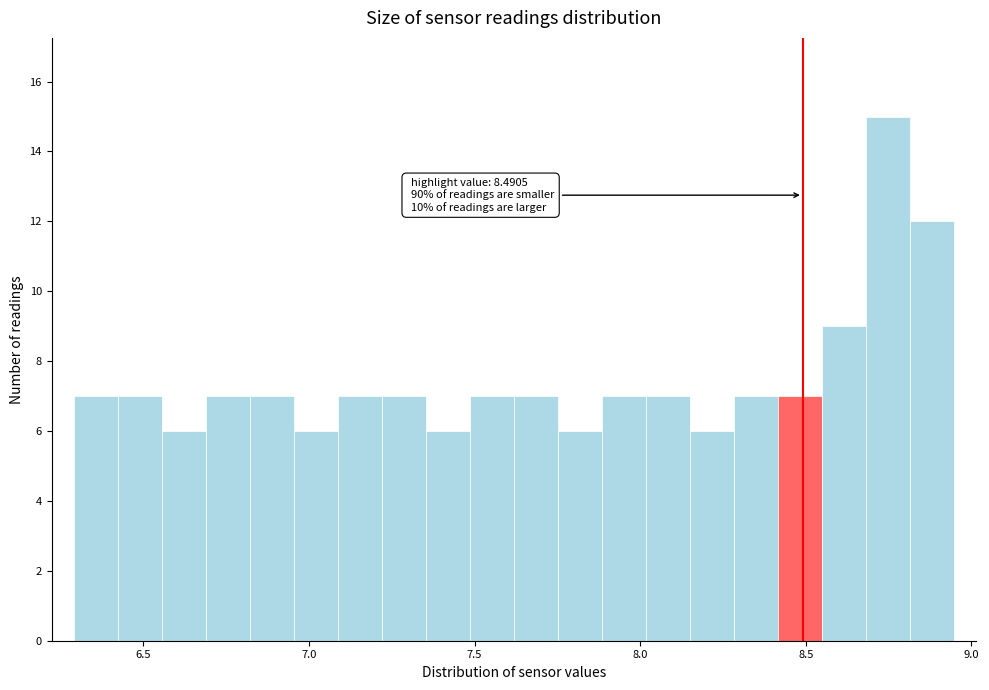

Around what value on the x-axis is the tallest bar? Give the approximate position of its centre, as read against the axis.

8.75